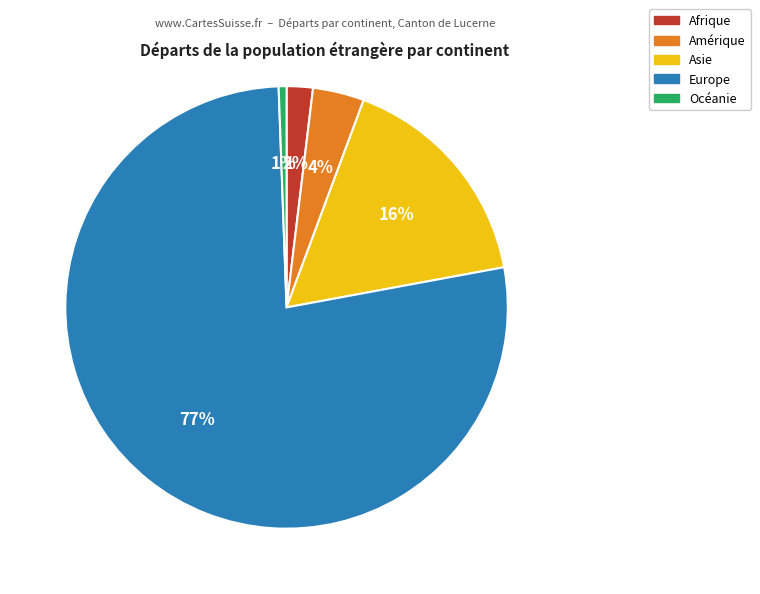

Which has a higher value, Afrique or Europe?

Europe